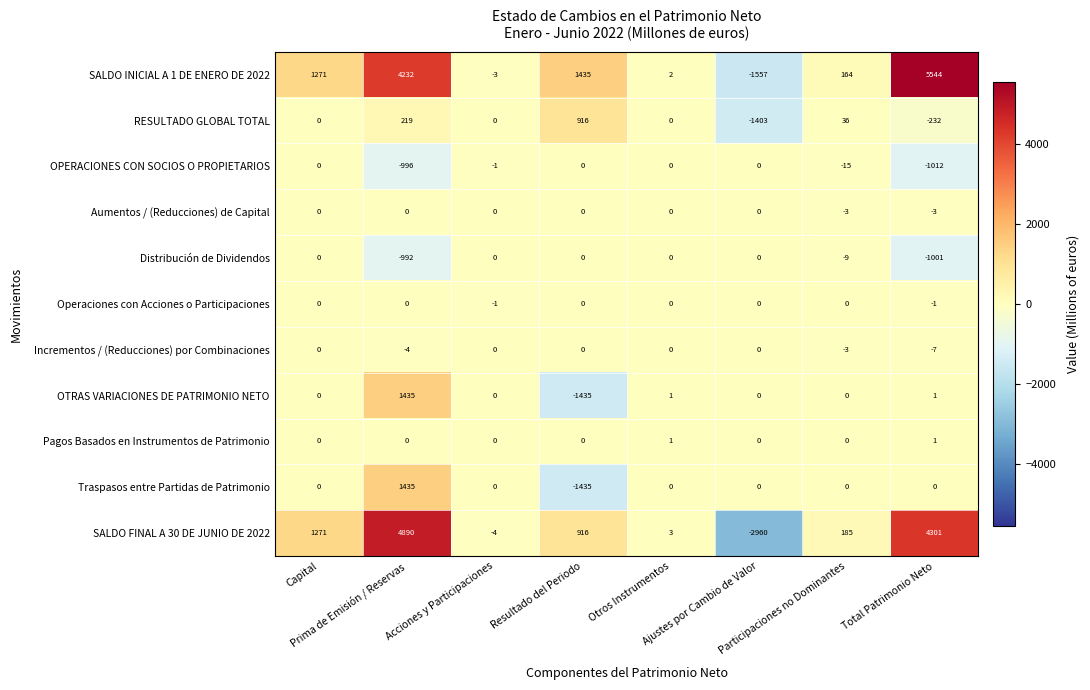

What is the sum of all OPERACIONES CON SOCIOS O PROPIETARIOS values?

-2024